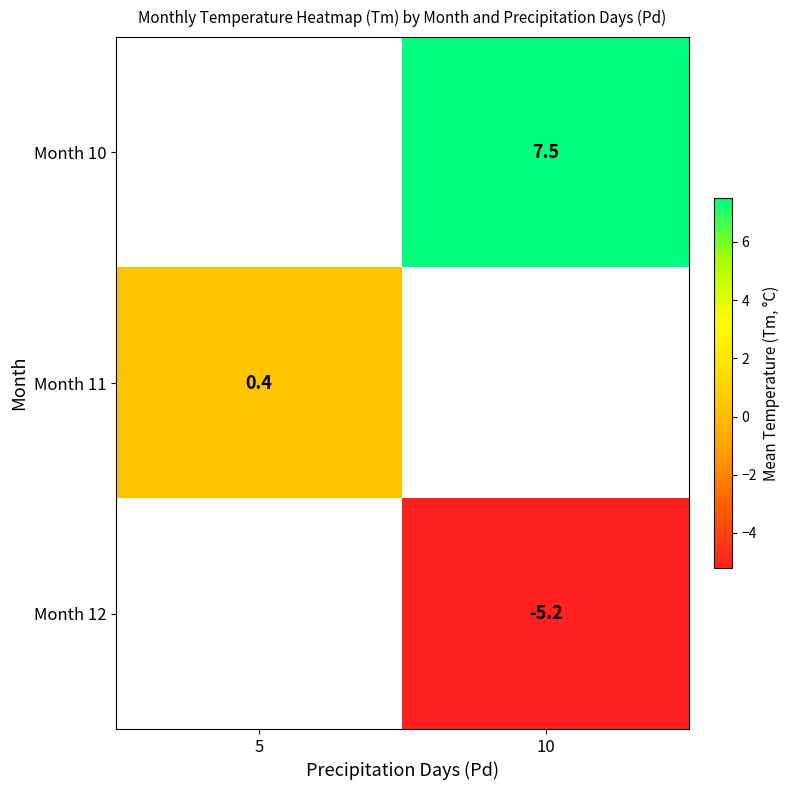

What is the maximum value shown in the chart?

7.5